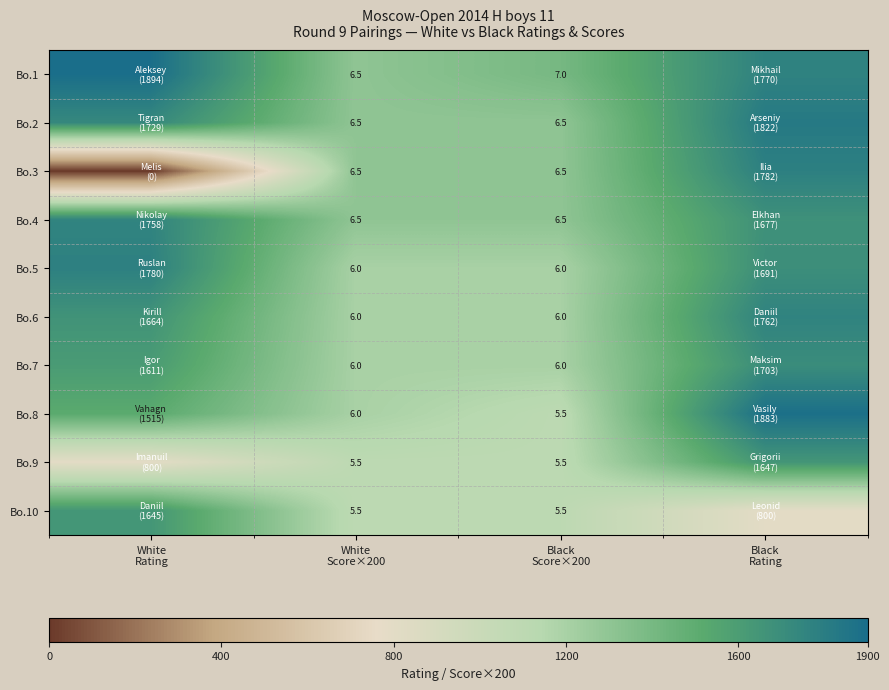

The Bo.1 series shows 2132 at Black Score×200. True or false?

False